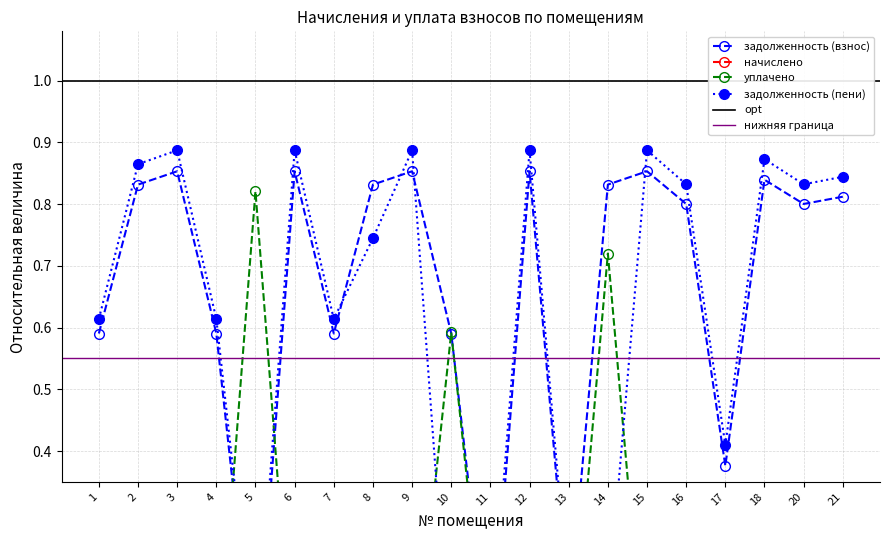

What is the value of the задолженность (взнос) point at the 17th from the left?

0.4